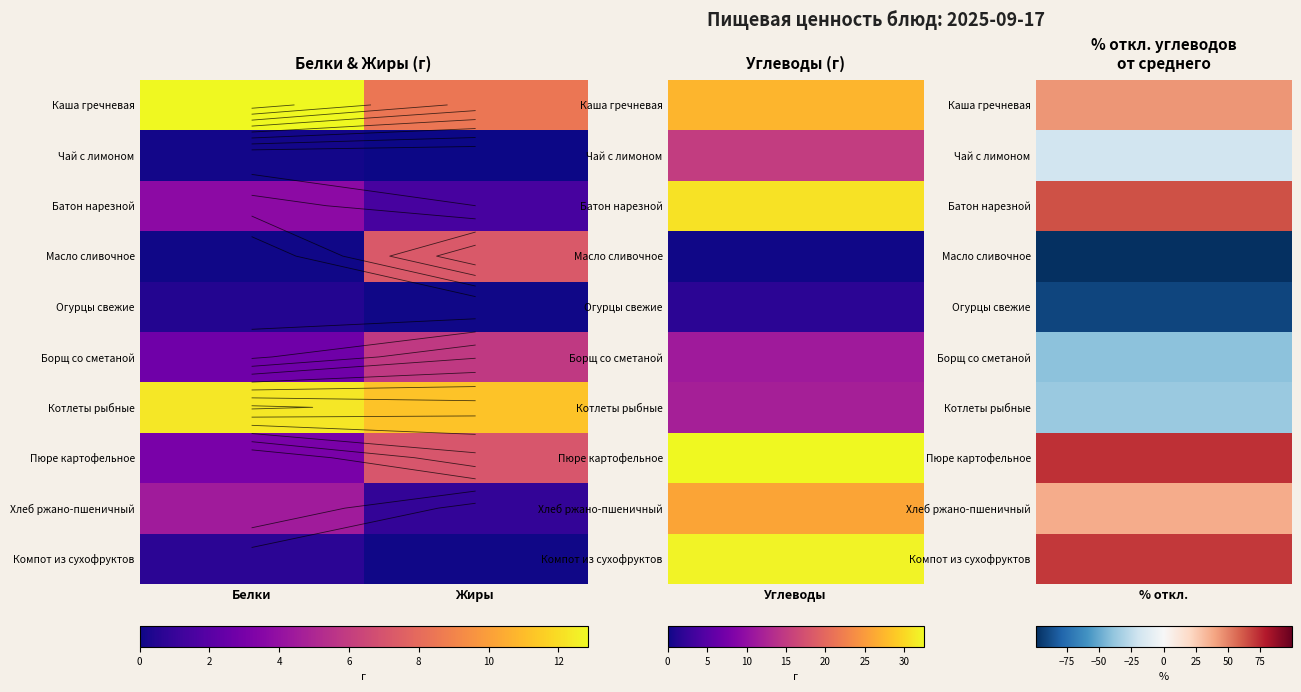

Between Жиры and Белки, which is larger?

Белки